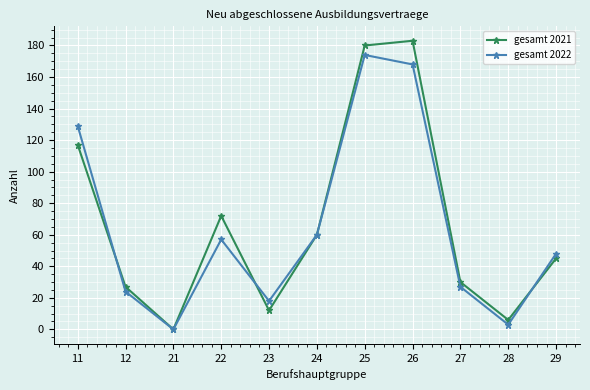

Where is the first local minimum for gesamt 2021?

21